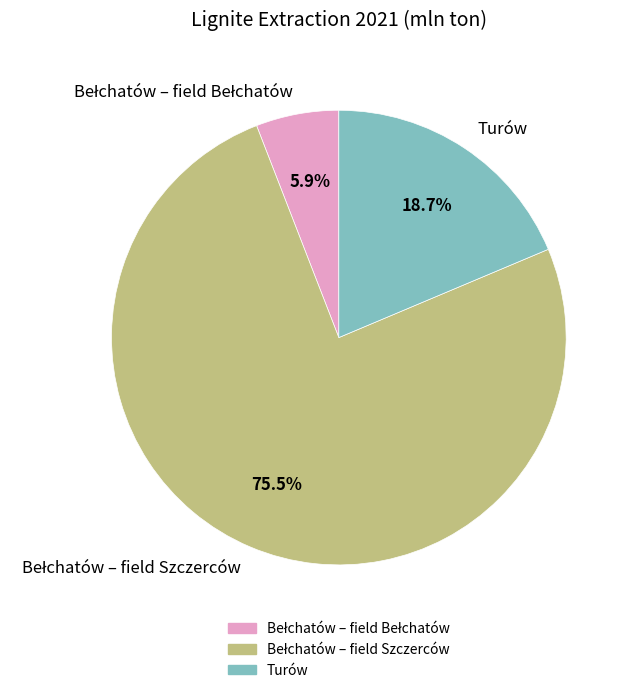

To the nearest percent, what is the average slice percentage?

33%